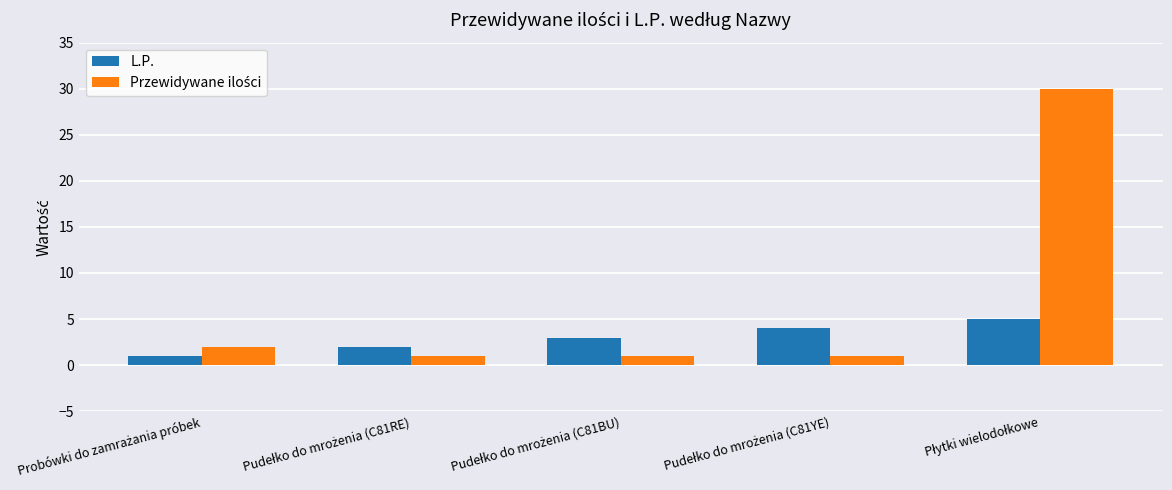

What is the difference between the second highest and minimum values in the L.P. series?

3